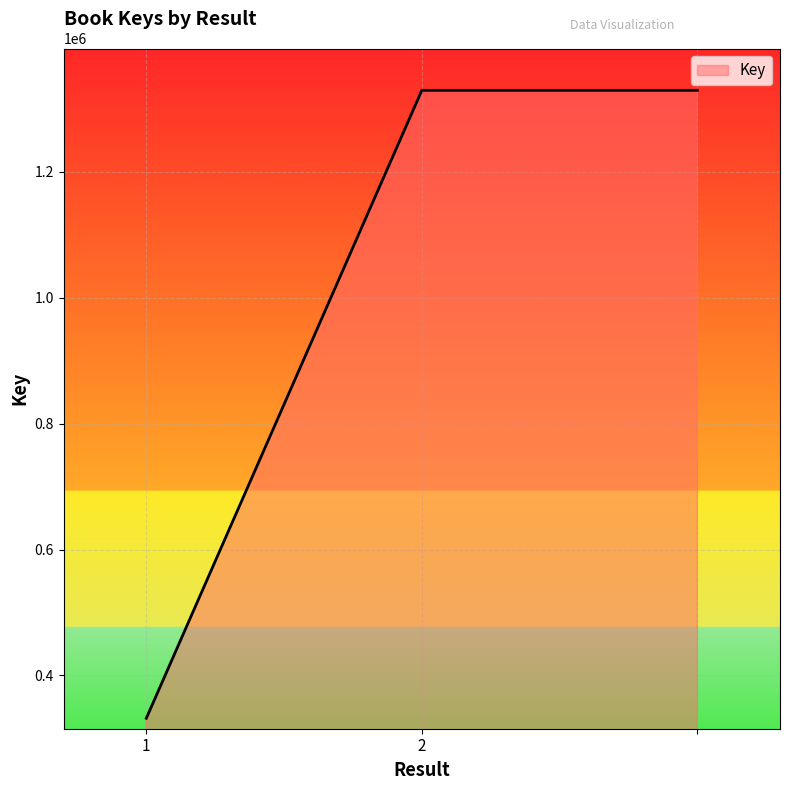

What is the maximum value shown in the chart?

1329542